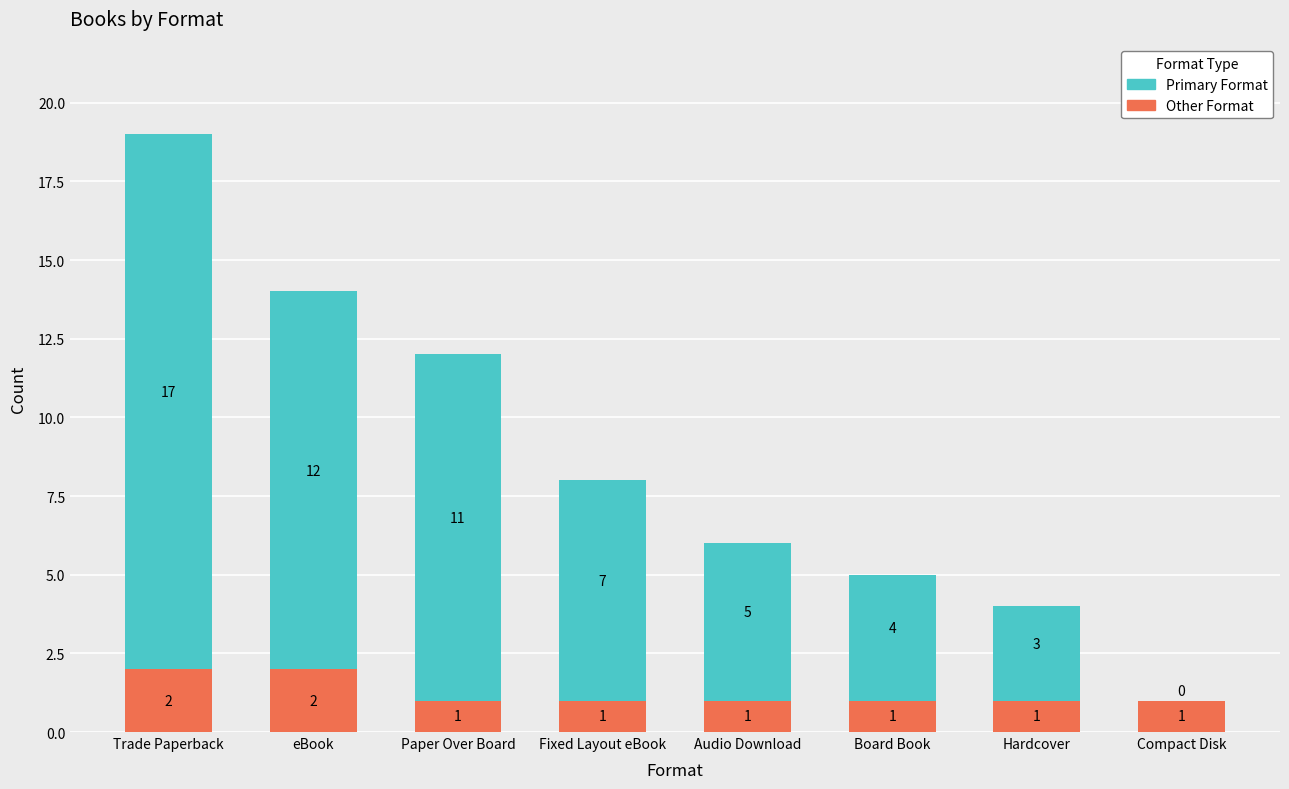

How many distinct data groups are displayed?

2